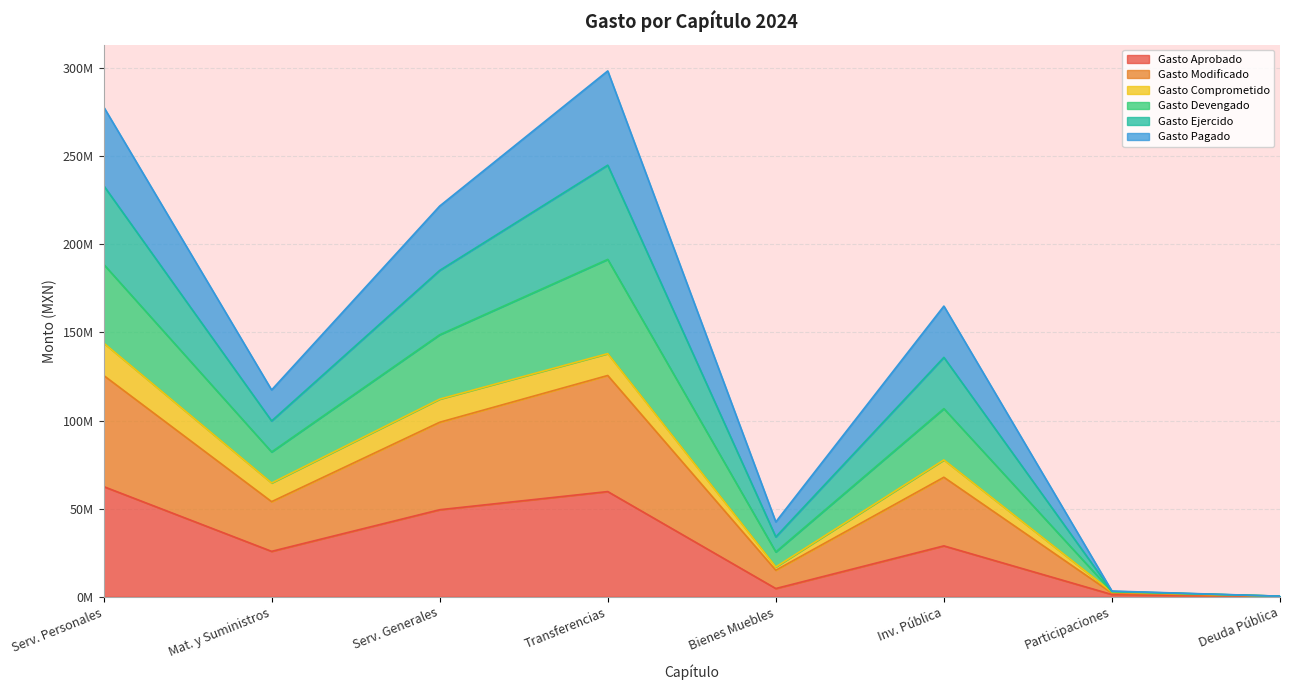

At which category is the sum across all series the highest?

Transferencias